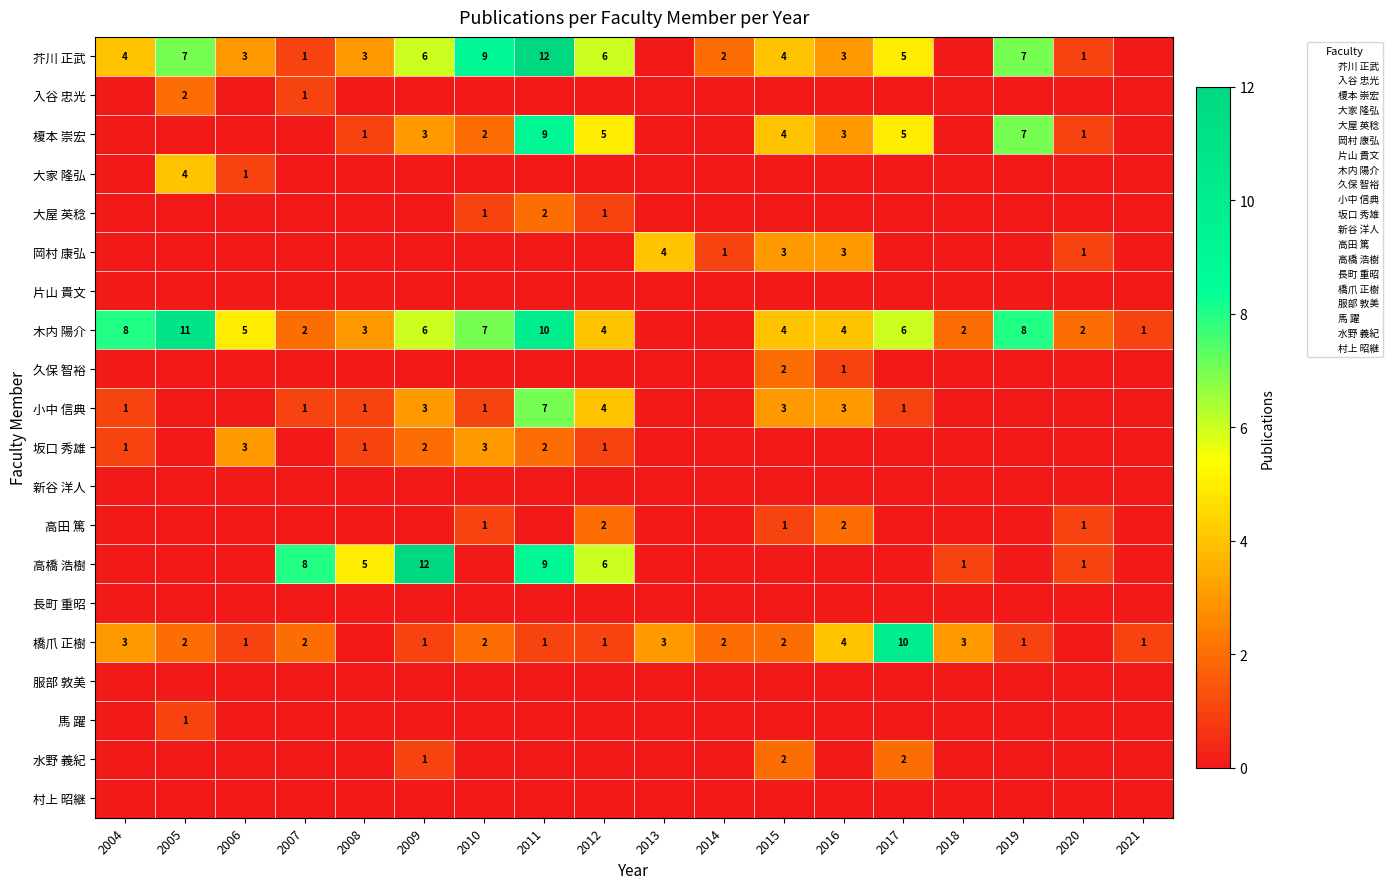

What is the difference between the highest and lowest values at 2011?

12